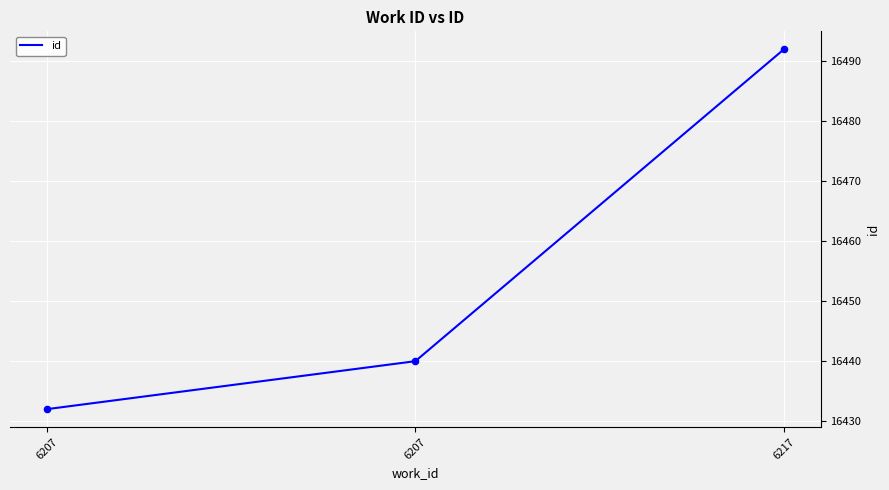

What is the change in value from 6207 to 6207?

+8